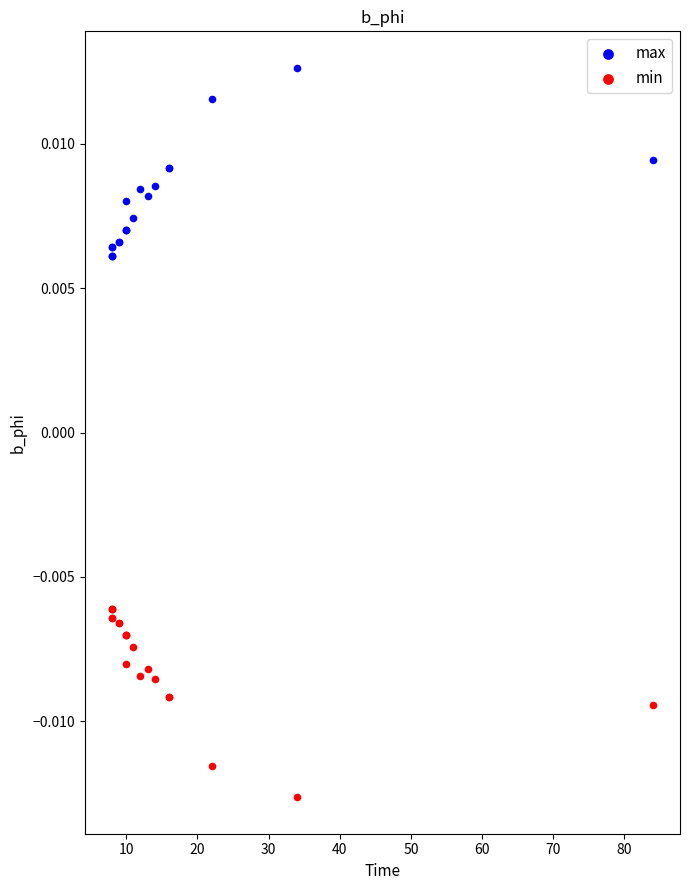

What is the X range (max minus min) for the scatter plot?

76.0